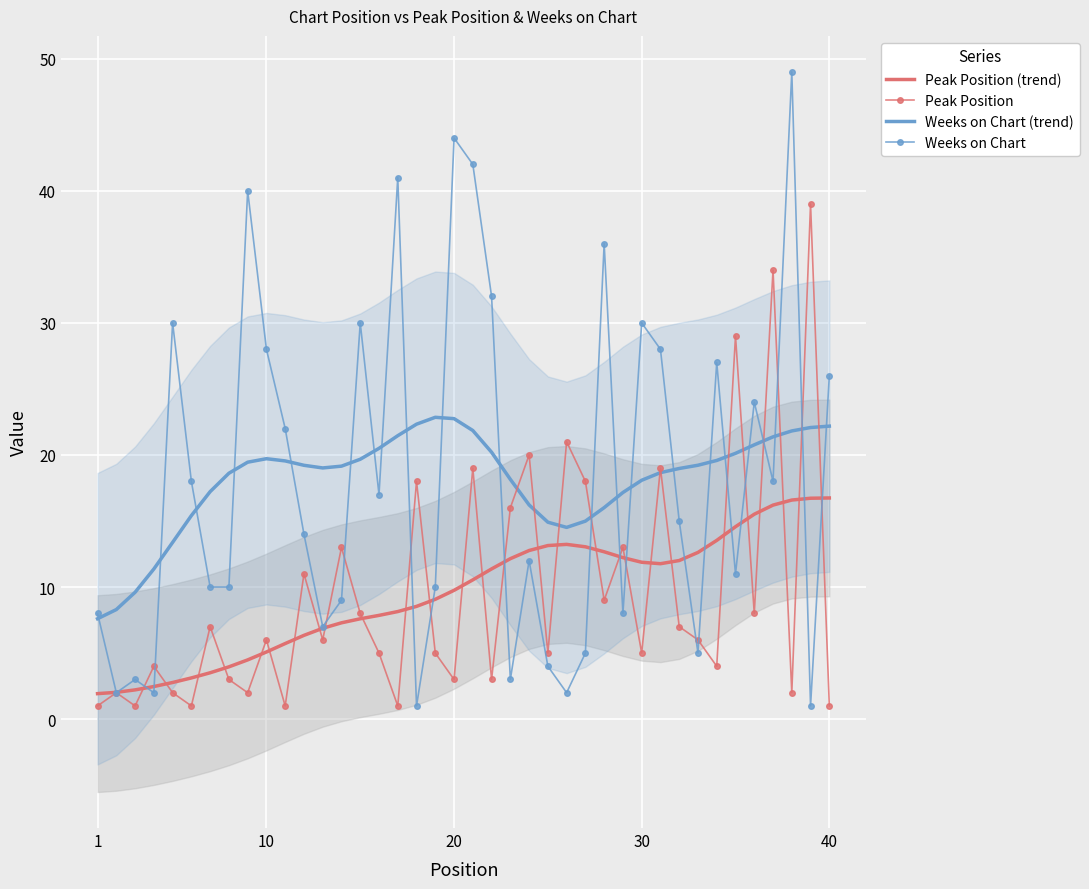

What is the maximum value for Peak Position?

39.0